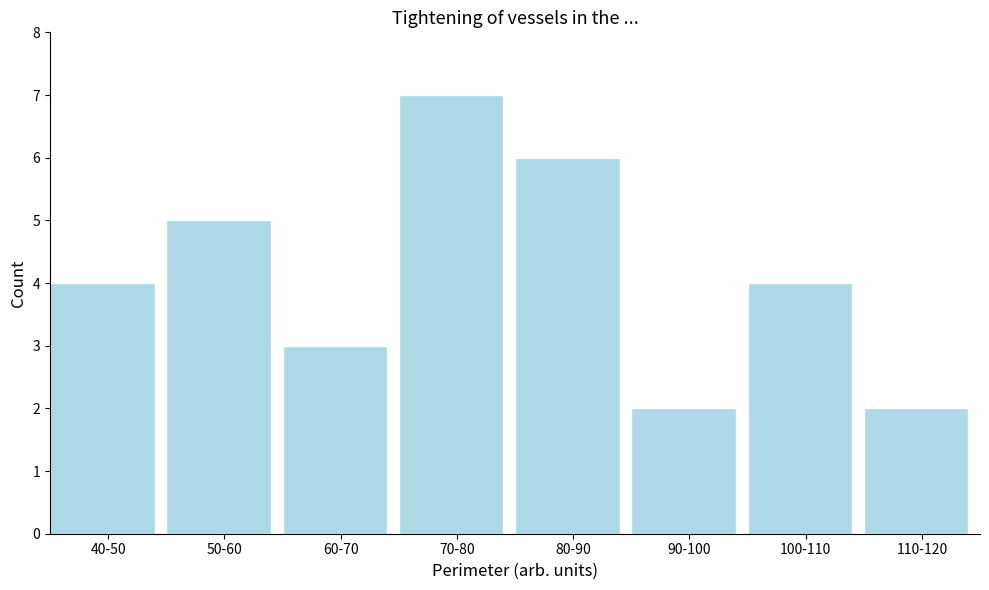

Reading left to right, extract all data points from this chart.

4	5	3	7	6	2	4	2